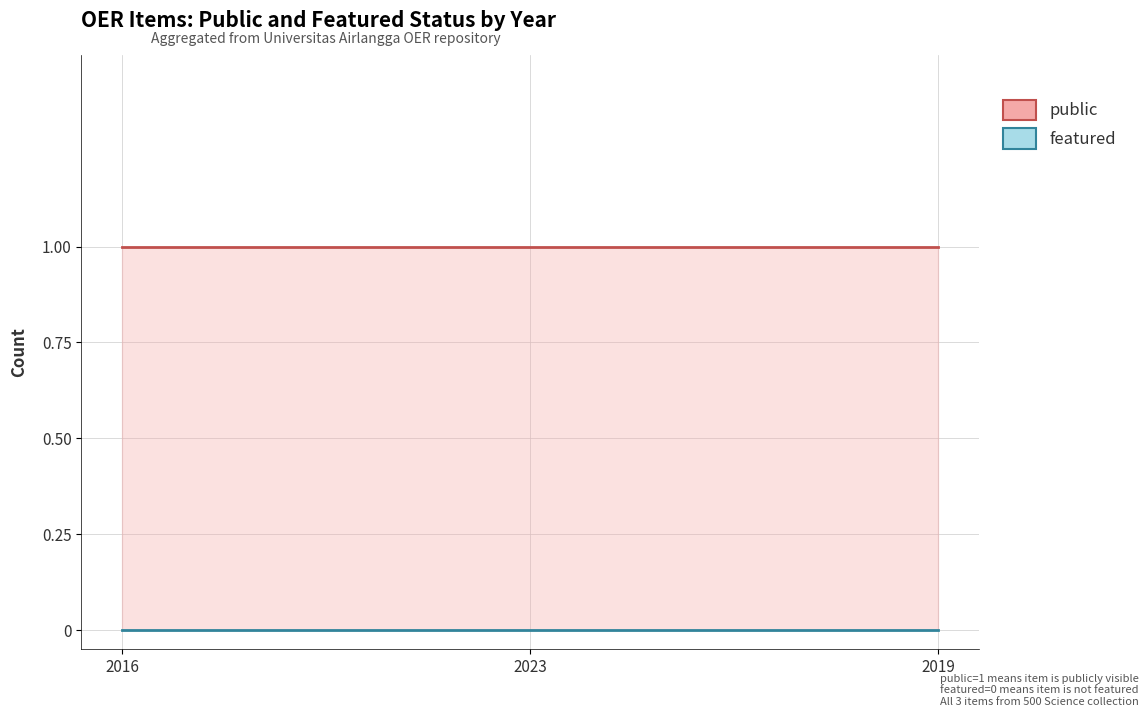

Rank the series by their average value, from lowest to highest.

featured, public